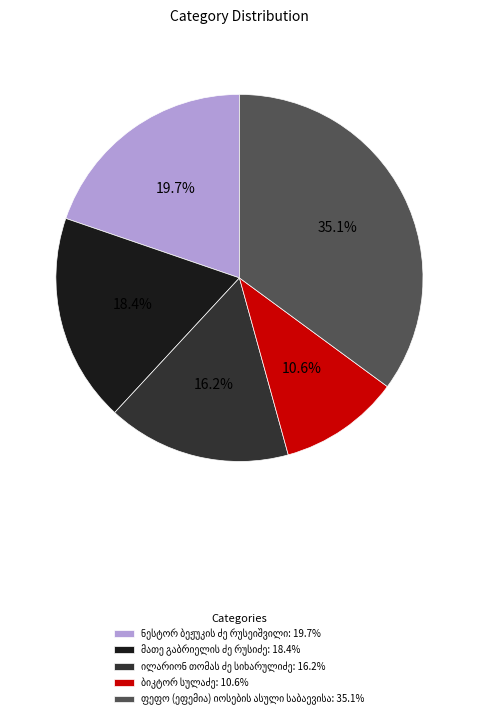

Does any single category account for the majority?

No